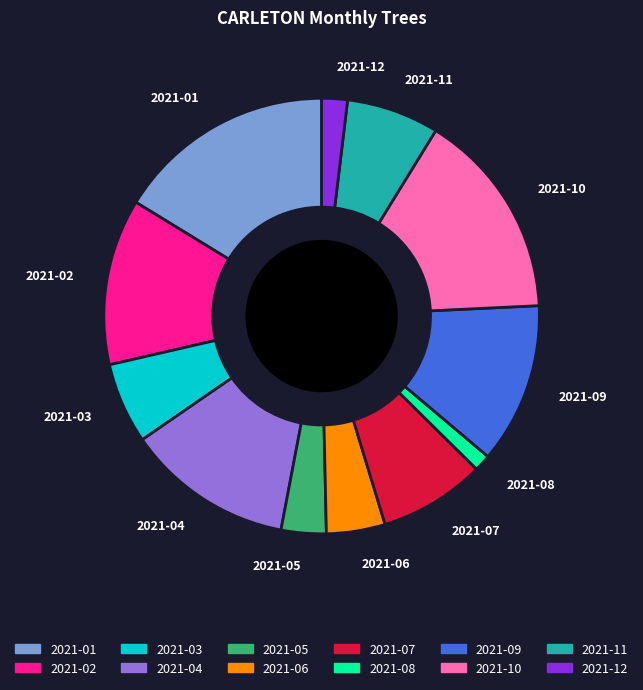

Approximately how many times larger is the value at 2021-05 compared to 2021-09?

0.3